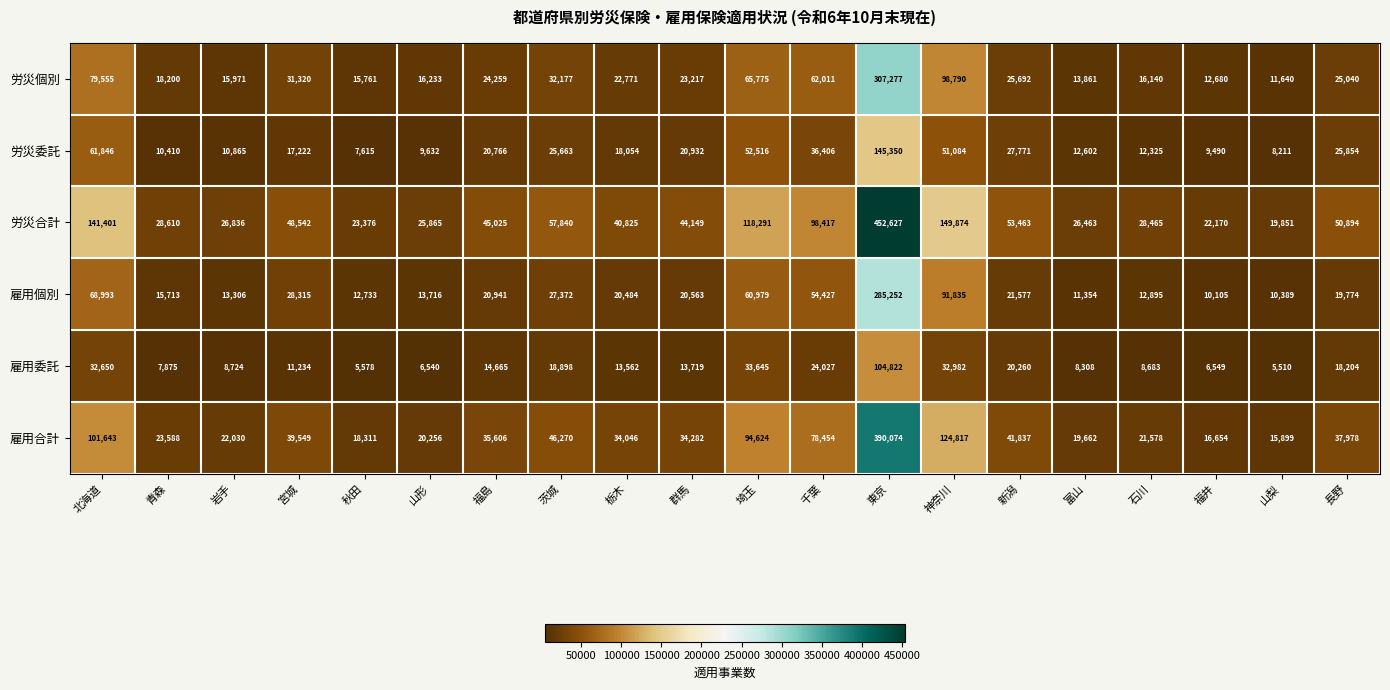

What is the average value of the 雇用合計 series?

60858